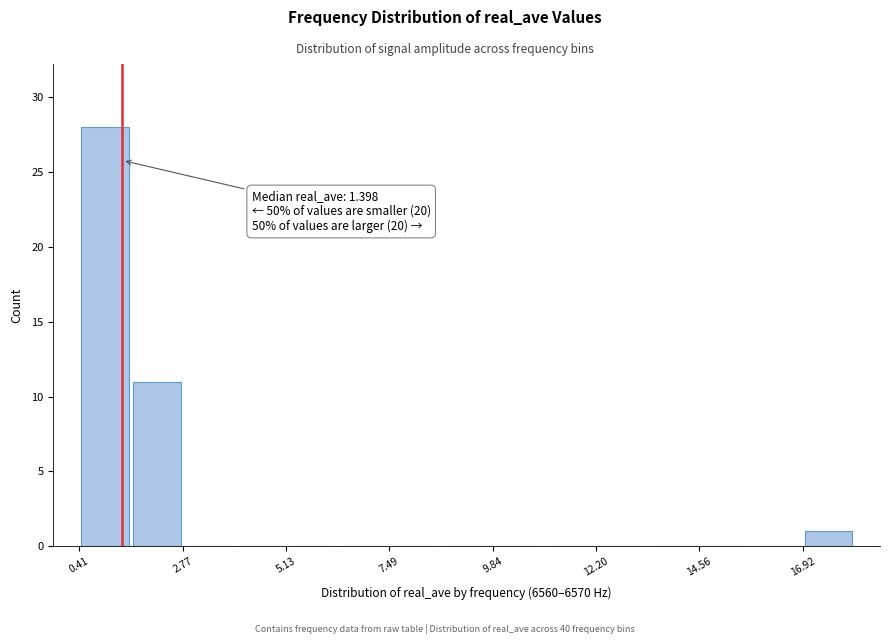

Read against the x-axis, roughly where is the centre of the tallest bar?

1.0